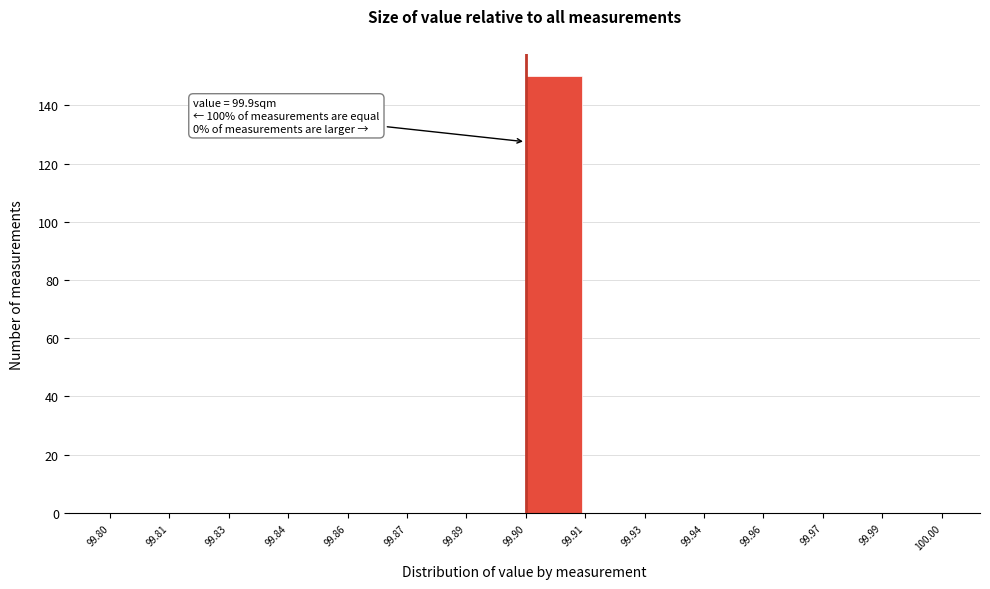

Reading right to left, extract all data points from this chart.

99.99=0	99.97=0	99.96=0	99.94=0	99.93=0	99.91=0	99.90=150	99.89=0	99.87=0	99.86=0	99.84=0	99.83=0	99.81=0	99.80=0